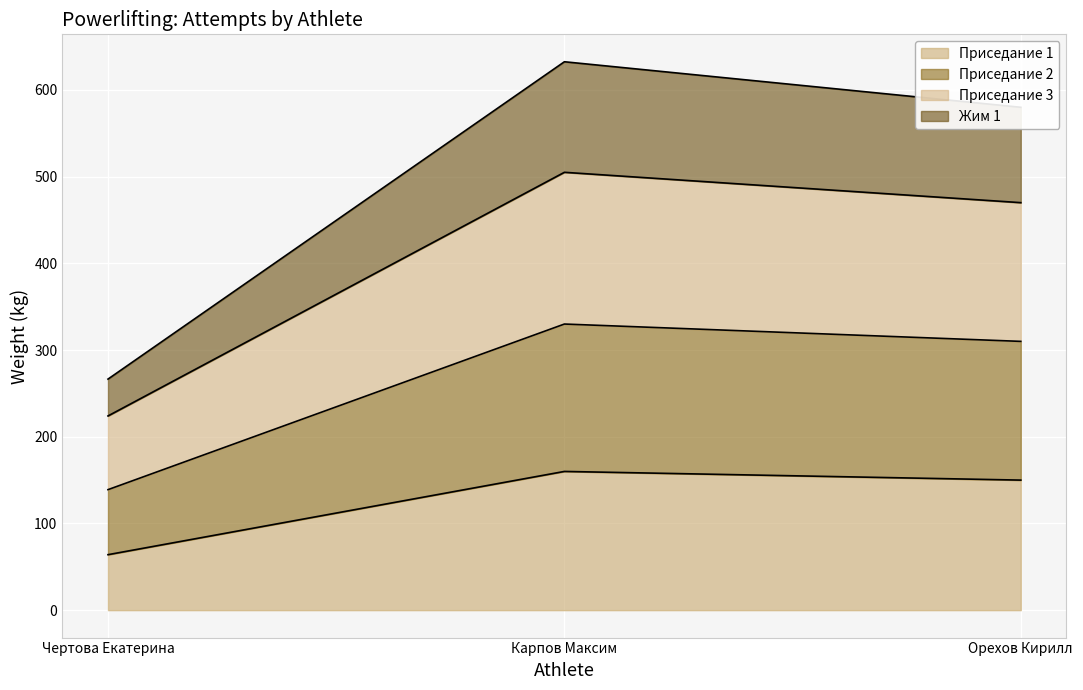

What is the minimum value for Приседание 1?

64.0